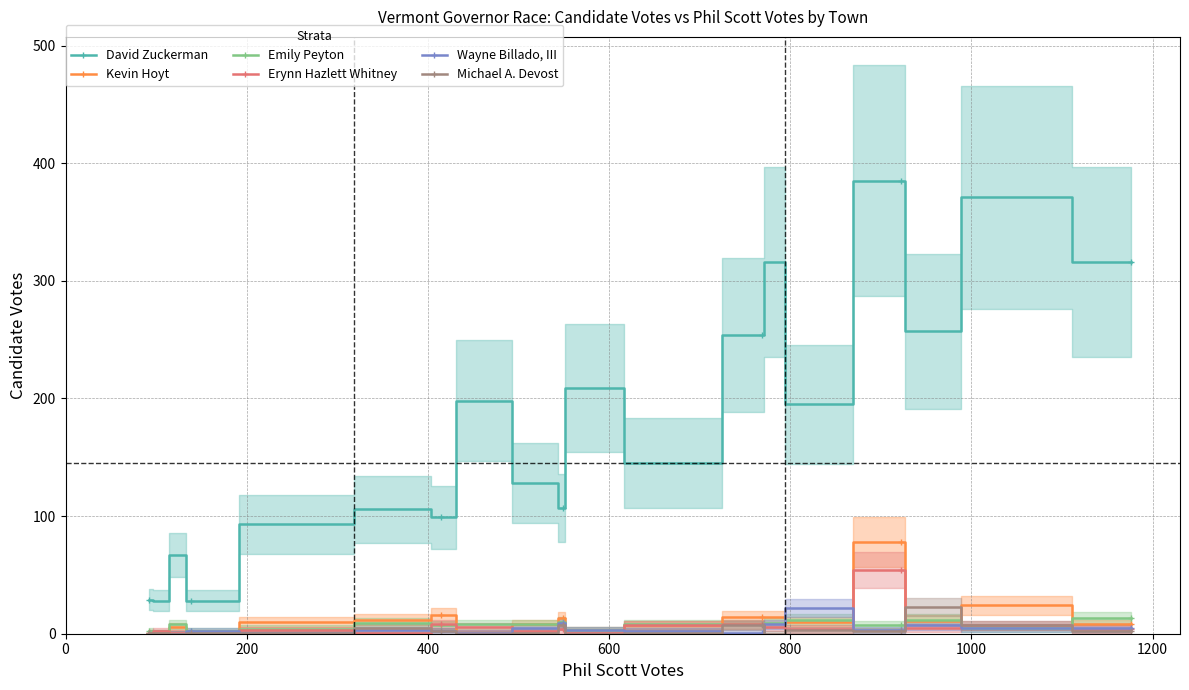

True or false: David Zuckerman and Kevin Hoyt intersect in this chart.

False